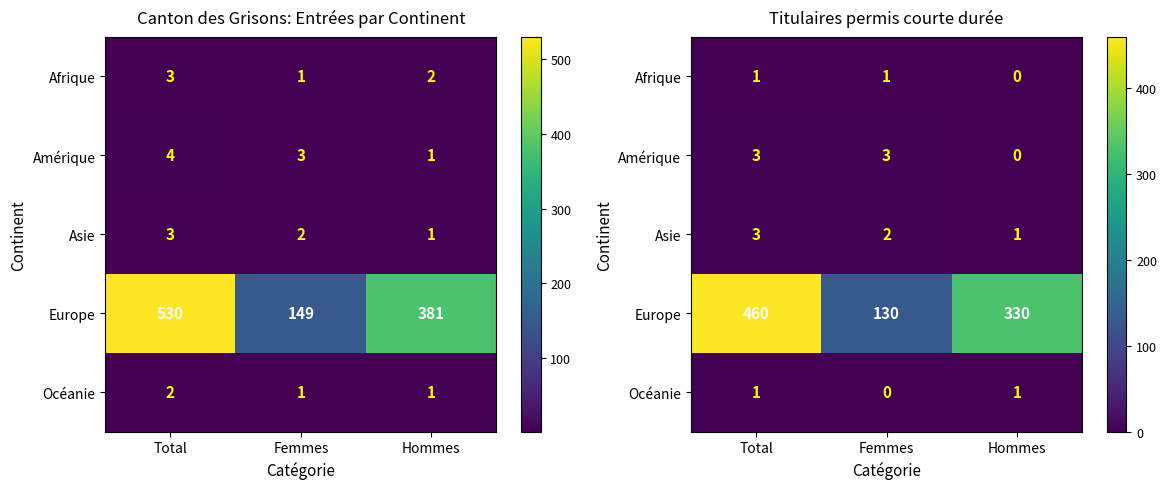

What is the average value of the Amérique series?

2